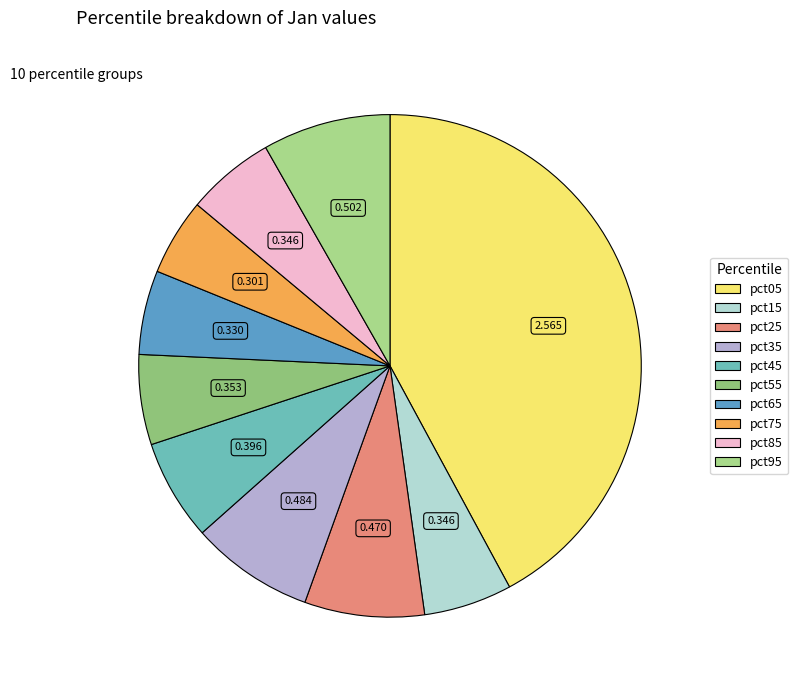

How many slices are in this pie chart?

10